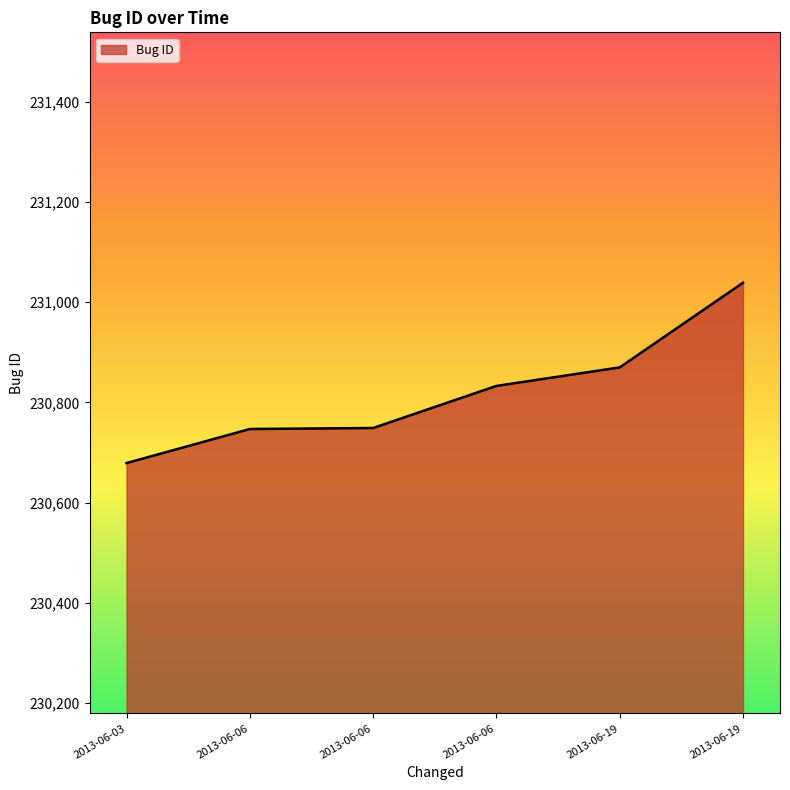

How many lines are shown in the chart?

1